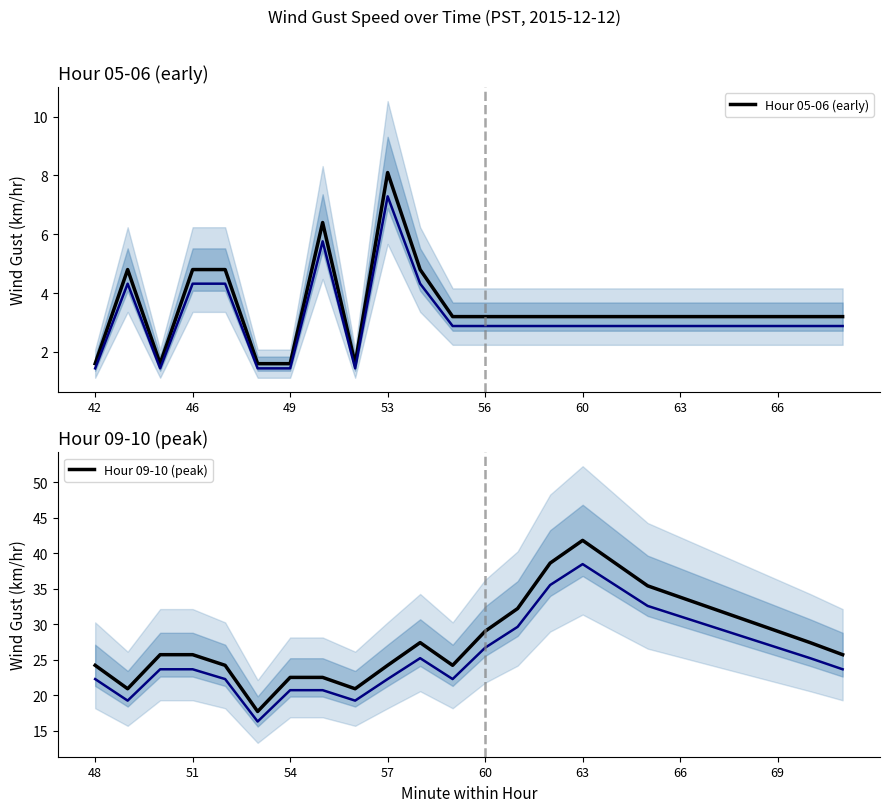

What is the lowest value of the Hour 05-06 (early) series?

1.6